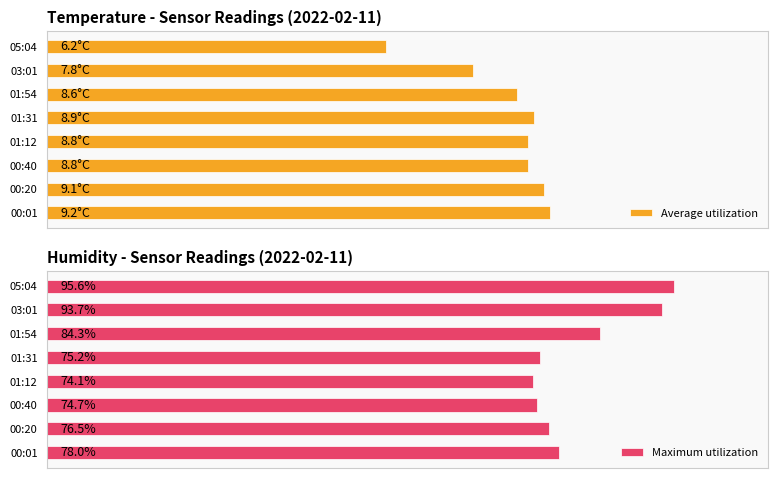

How many bars are there in total?

16